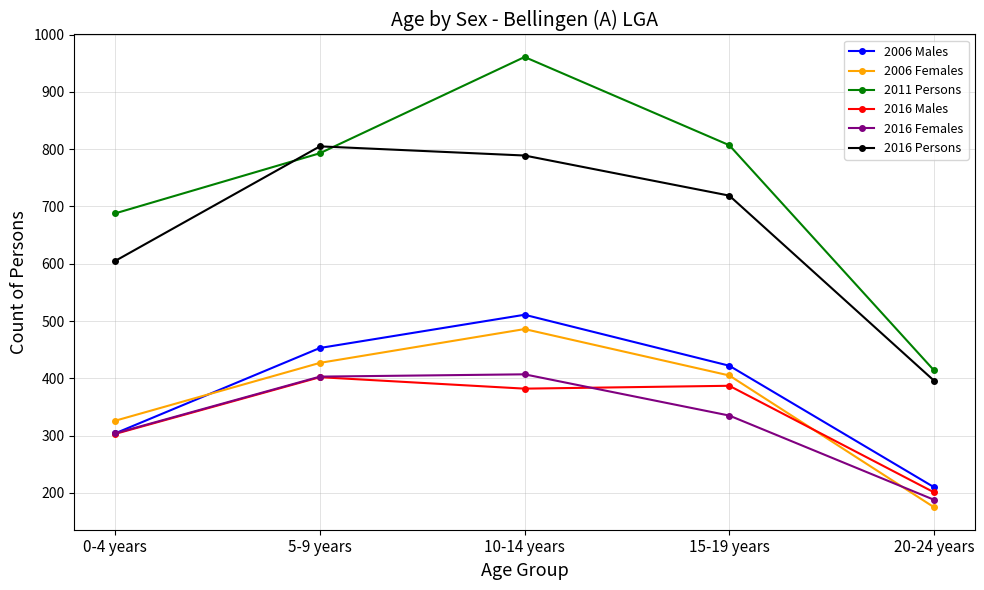

The 2006 Males series shows 212 at 0-4 years. True or false?

False